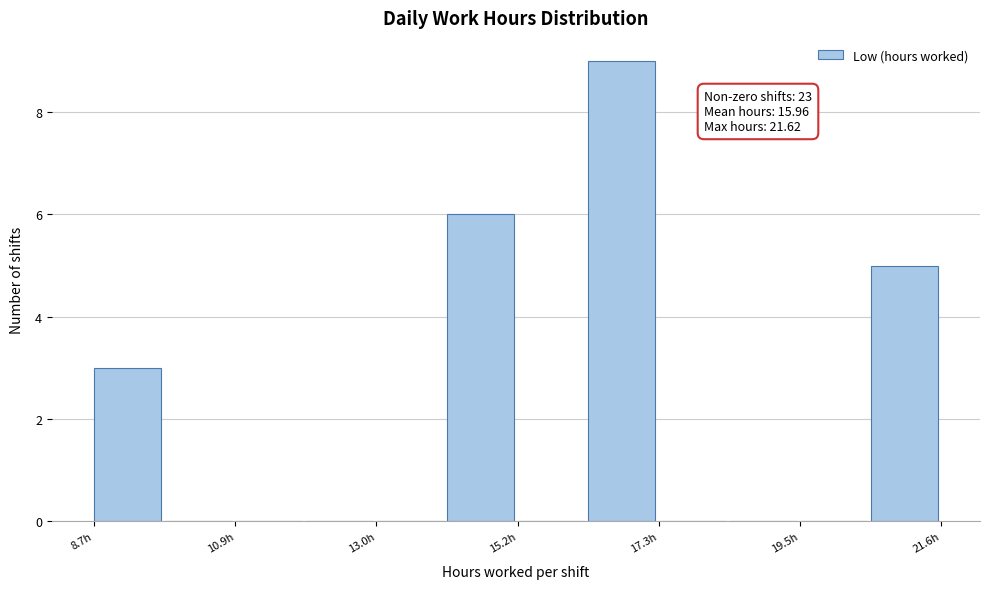

Around what value on the x-axis is the tallest bar? Give the approximate position of its centre, as read against the axis.

16.5